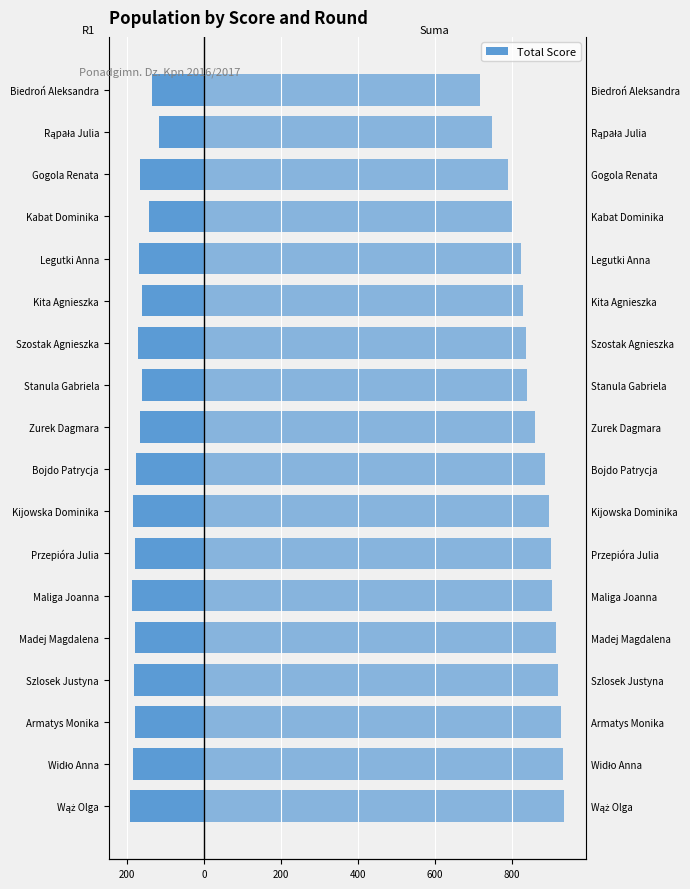

What is the difference between the Suma values at Gogola Renata and Armatys Monika?

136